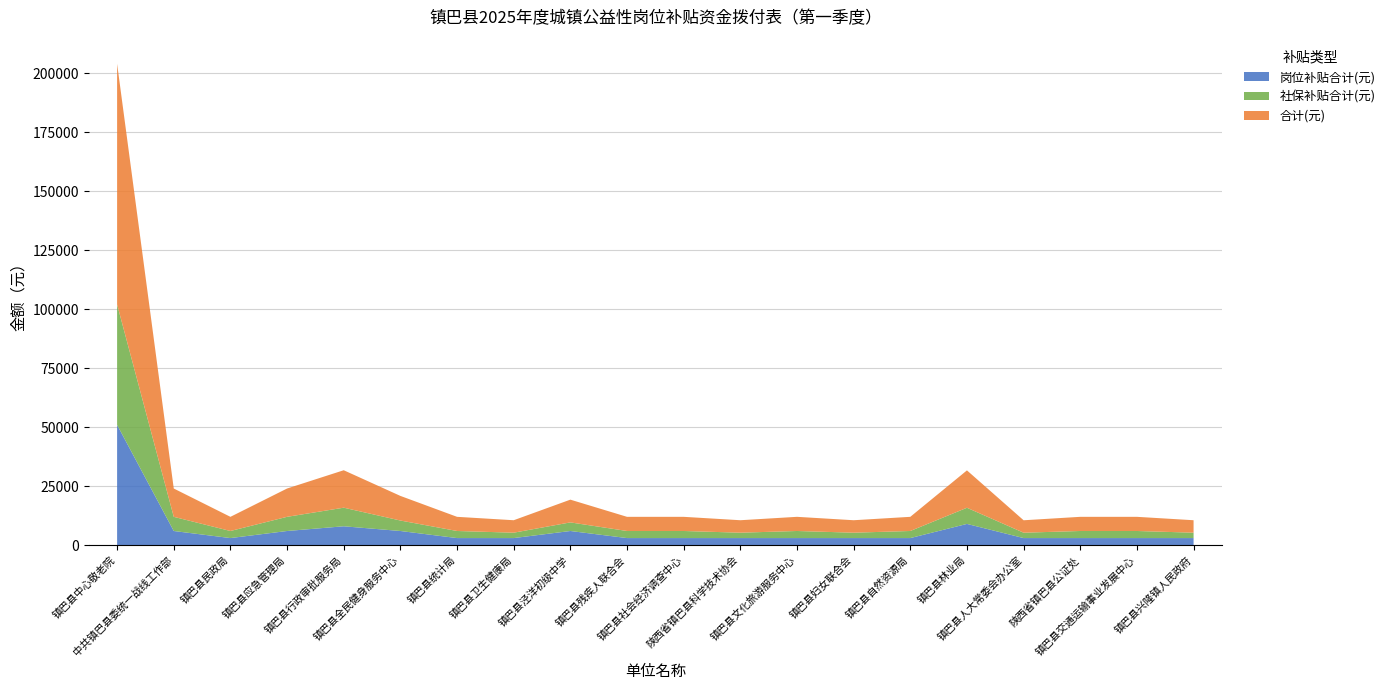

Reading left to right, list all the values displayed in this chart.

岗位补贴合计(元): 镇巴县中心敬老院=51000	中共镇巴县委统一战线工作部=6000	镇巴县民政局=3000	镇巴县应急管理局=6000	镇巴县行政审批服务局=8000	镇巴县全民健身服务中心=6000	镇巴县统计局=3000	镇巴县卫生健康局=3000	镇巴县泾洋初级中学=6000	镇巴县残疾人联合会=3000	镇巴县社会经济调查中心=3000	陕西省镇巴县科学技术协会=3000	镇巴县文化旅游服务中心=3000	镇巴县妇女联合会=3000	镇巴县自然资源局=3000	镇巴县林业局=9000	镇巴县人大常委会办公室=3000	陕西省镇巴县公证处=3000	镇巴县交通运输事业发展中心=3000	镇巴县兴隆镇人民政府=3000
社保补贴合计(元): 镇巴县中心敬老院=51068	中共镇巴县委统一战线工作部=6008	镇巴县民政局=3004	镇巴县应急管理局=6008	镇巴县行政审批服务局=7882	镇巴县全民健身服务中心=4440	镇巴县统计局=3004	镇巴县卫生健康局=2284	镇巴县泾洋初级中学=3647	镇巴县残疾人联合会=3004	镇巴县社会经济调查中心=3004	陕西省镇巴县科学技术协会=2284	镇巴县文化旅游服务中心=3004	镇巴县妇女联合会=2284	镇巴县自然资源局=3004	镇巴县林业局=6852	镇巴县人大常委会办公室=2275	陕西省镇巴县公证处=3004	镇巴县交通运输事业发展中心=3004	镇巴县兴隆镇人民政府=2284
合计(元): 镇巴县中心敬老院=102068	中共镇巴县委统一战线工作部=12008	镇巴县民政局=6004	镇巴县应急管理局=12008	镇巴县行政审批服务局=15882	镇巴县全民健身服务中心=10440	镇巴县统计局=6004	镇巴县卫生健康局=5284	镇巴县泾洋初级中学=9647	镇巴县残疾人联合会=6004	镇巴县社会经济调查中心=6004	陕西省镇巴县科学技术协会=5284	镇巴县文化旅游服务中心=6004	镇巴县妇女联合会=5284	镇巴县自然资源局=6004	镇巴县林业局=15852	镇巴县人大常委会办公室=5275	陕西省镇巴县公证处=6004	镇巴县交通运输事业发展中心=6004	镇巴县兴隆镇人民政府=5284